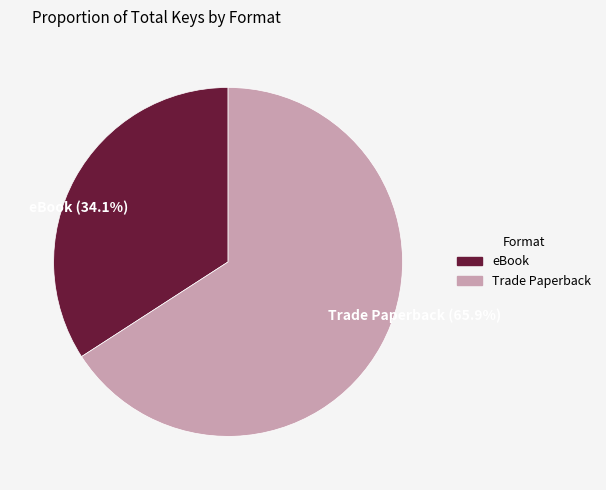

Is it true that Trade Paperback is 75% of the pie?

False